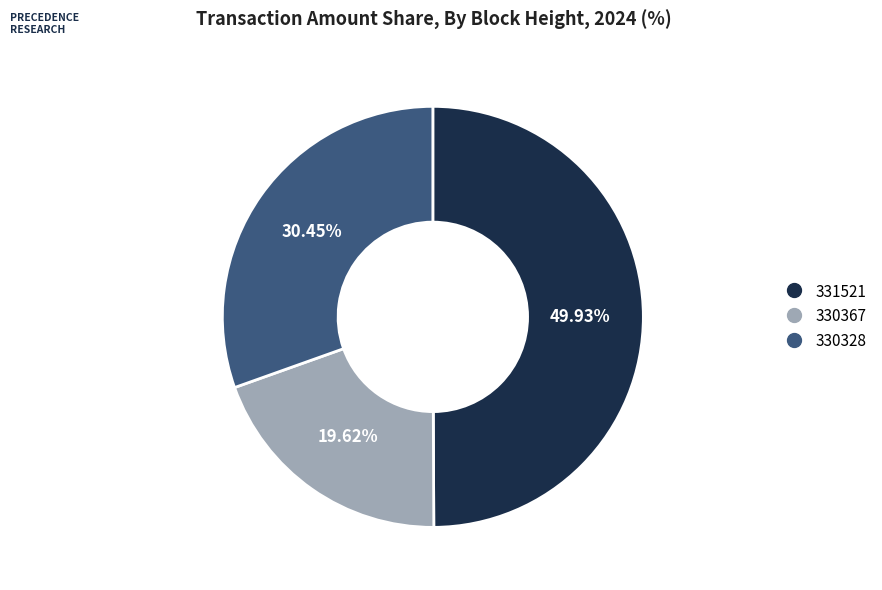

Which has a higher value, 330328 or 330367?

330328